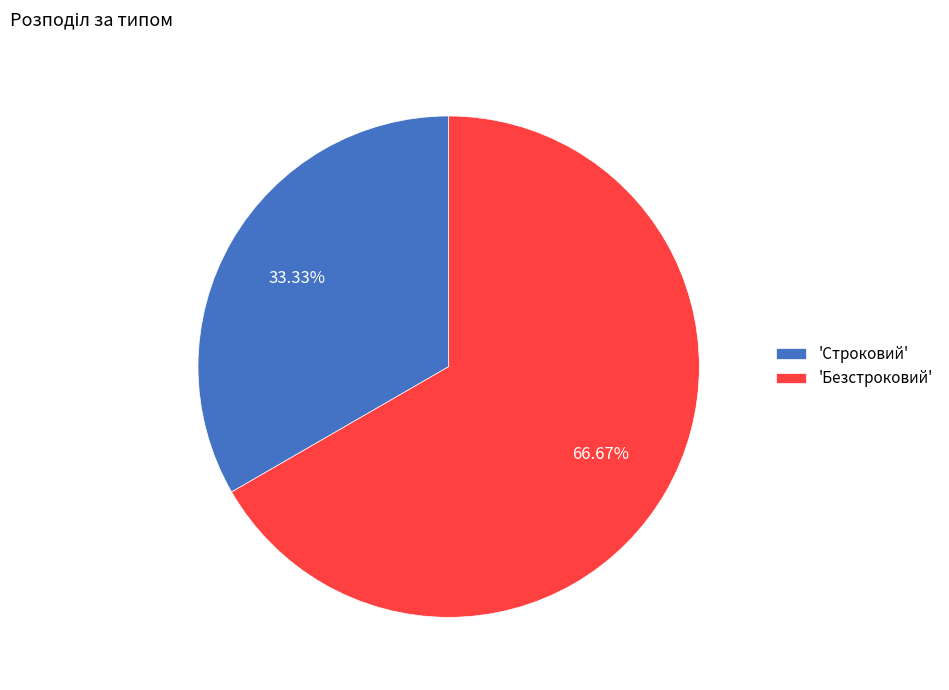

To the nearest percent, what is the average slice percentage?

50%